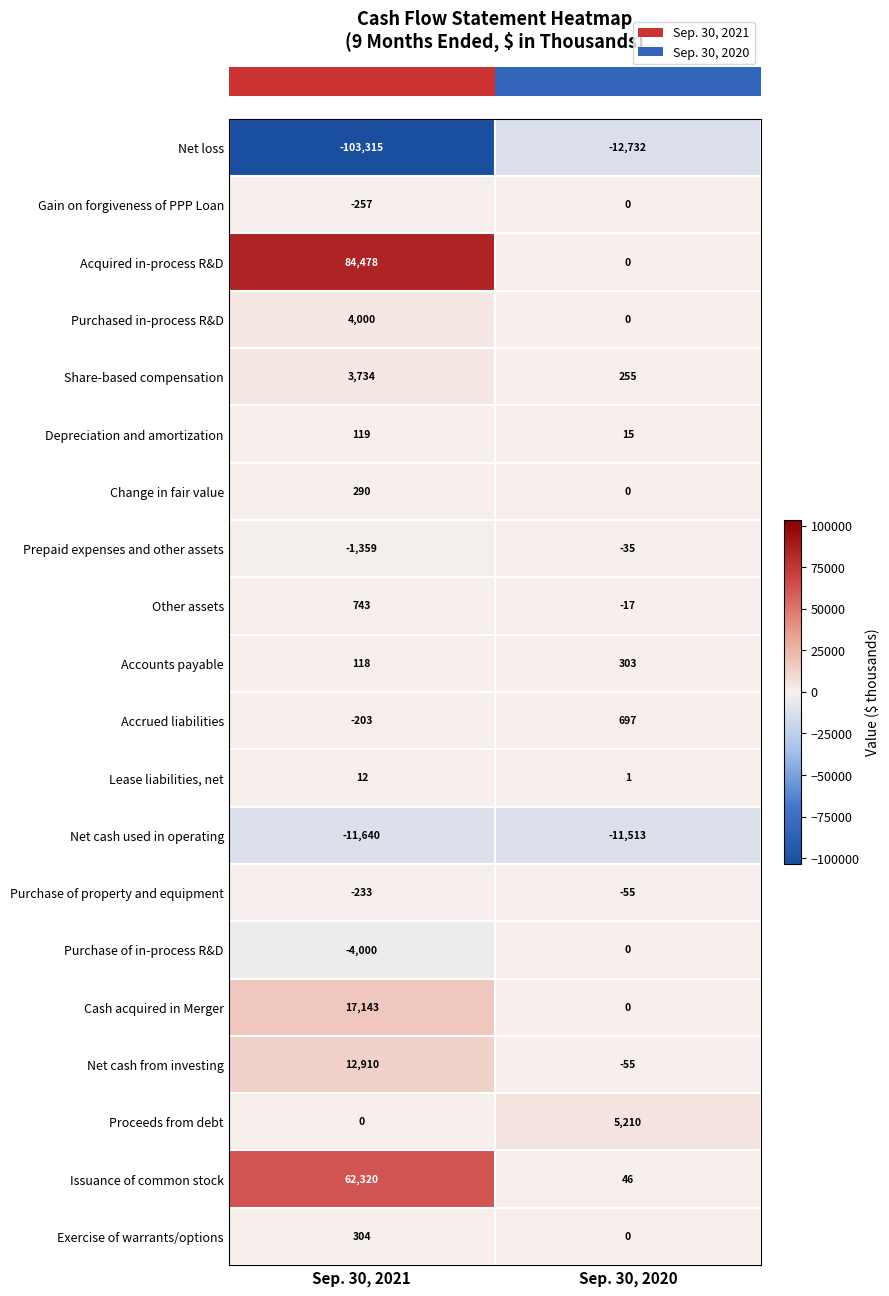

Which series has the largest total across all categories?

Acquired in-process R&D